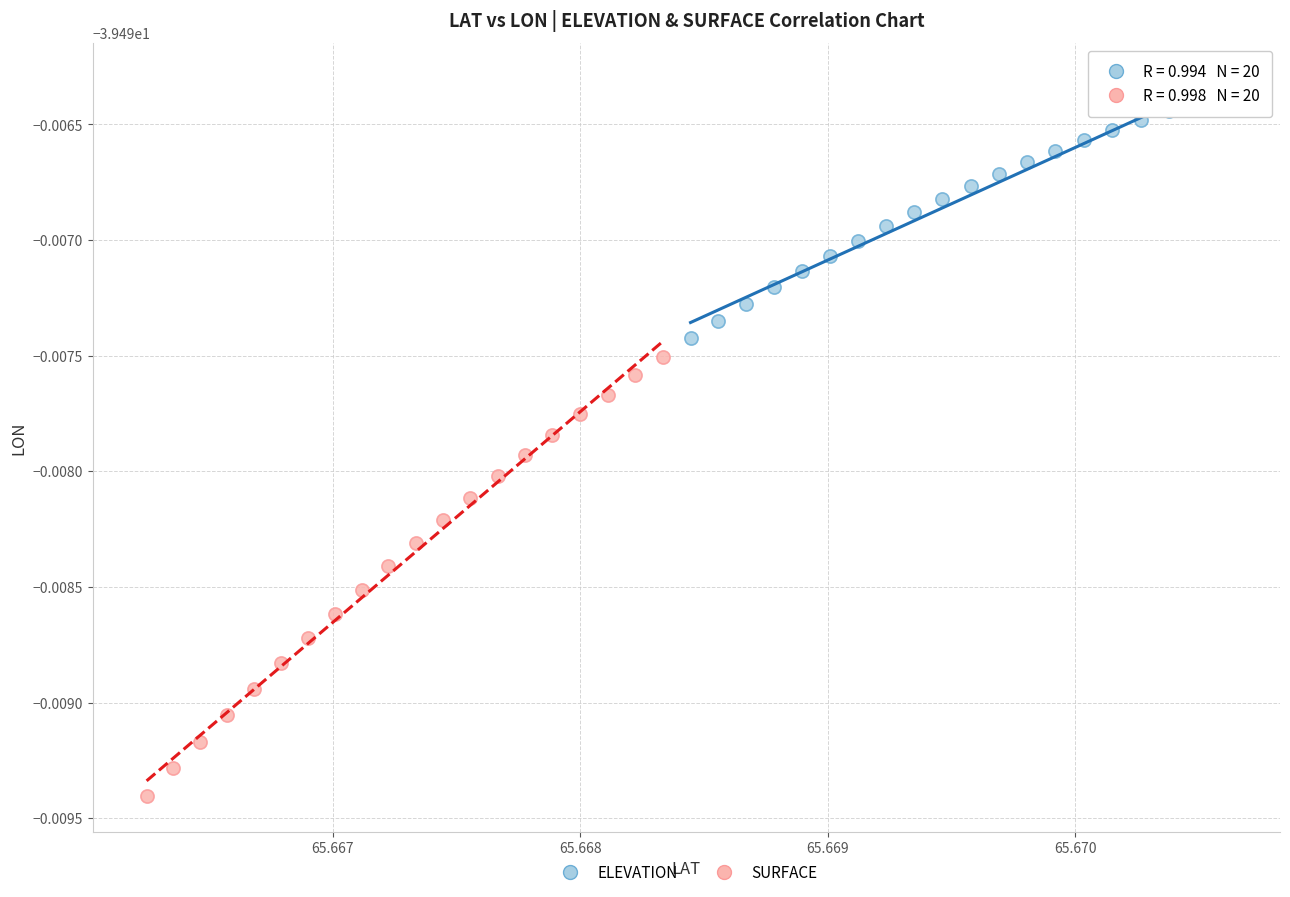

Which series reaches the minimum Y coordinate?

SURFACE